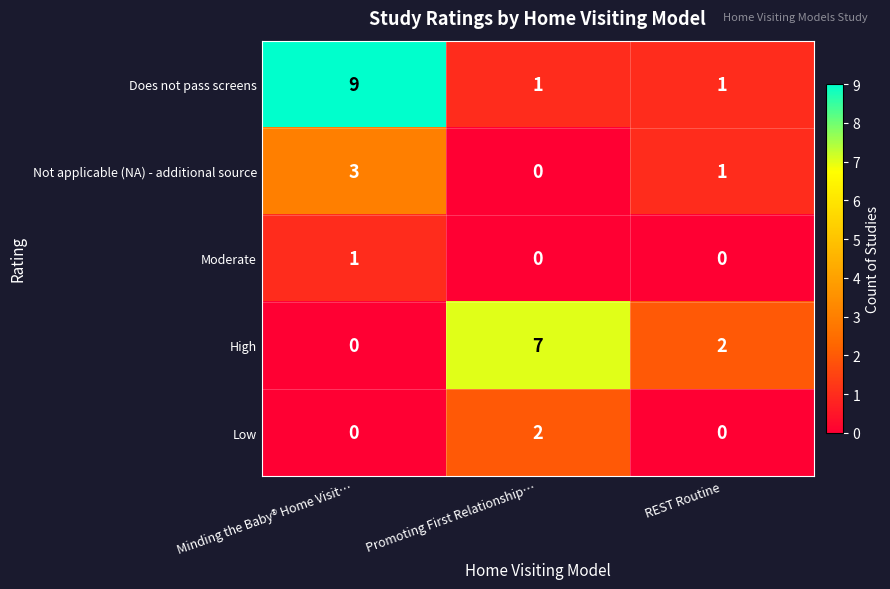

The Low series shows 0 at Minding the Baby® Home Visit…. True or false?

True